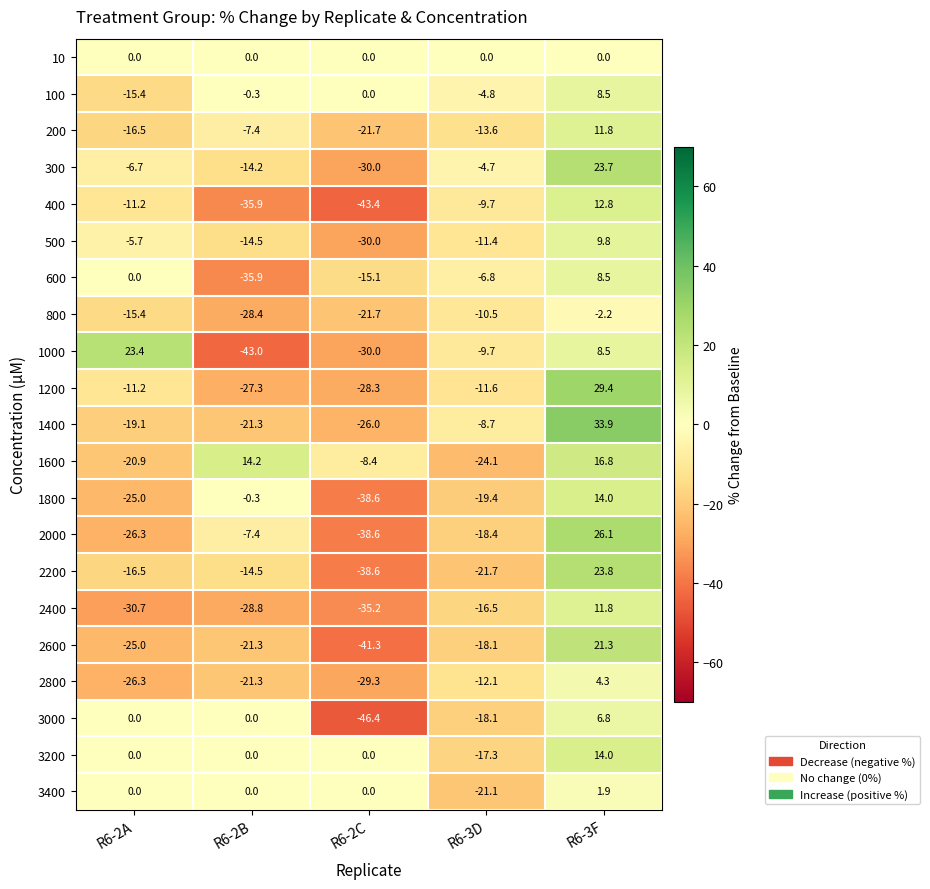

Which series changed the most between R6-2B and R6-3F?

1200